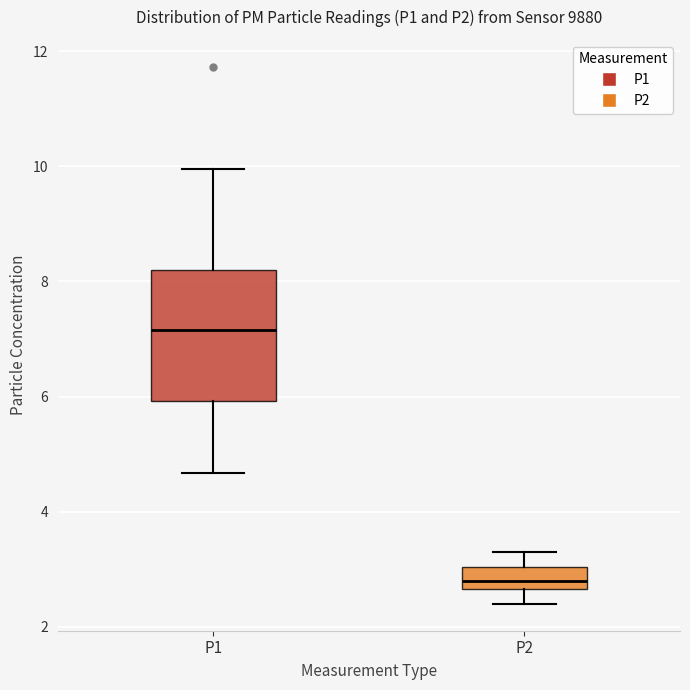

Reading left to right, transcribe this box plot: for each box, give where its median line is, the range the box spans, and where its two whiskers end, as read against the y-axis. The values are not printed on the chart, so give them approximately, as read against the axis.

P1: median 7.2, box 6.0 to 8.2, whiskers 4.6 to 10.0
P2: median 2.8, box 2.6 to 3.0, whiskers 2.4 to 3.4